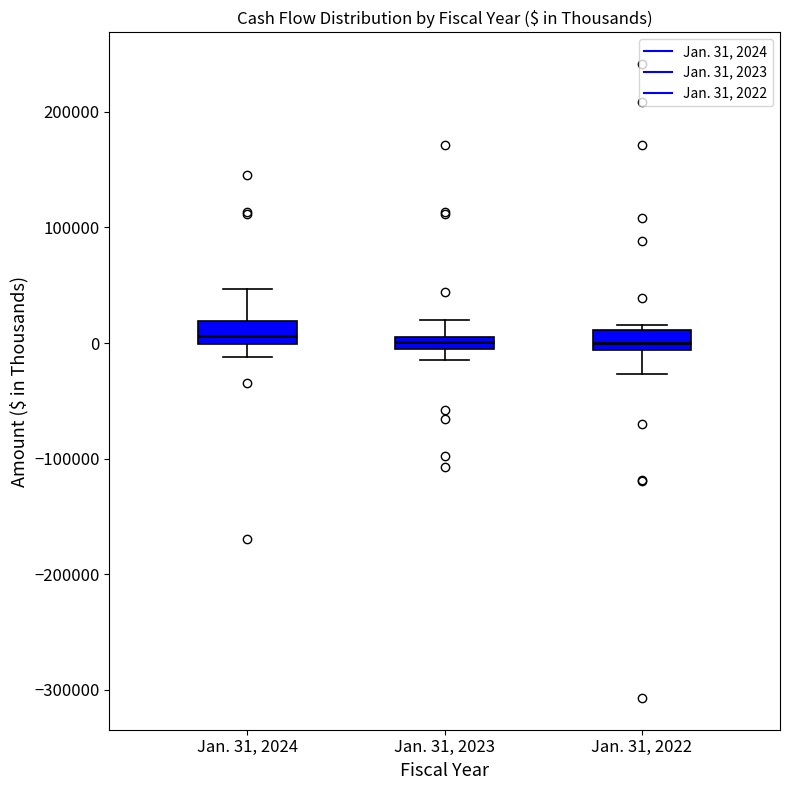

Where does the upper whisker of the box for Jan. 31, 2023 end on the y-axis? The values are not printed on the chart, so give them approximately, as read against the axis.

20000